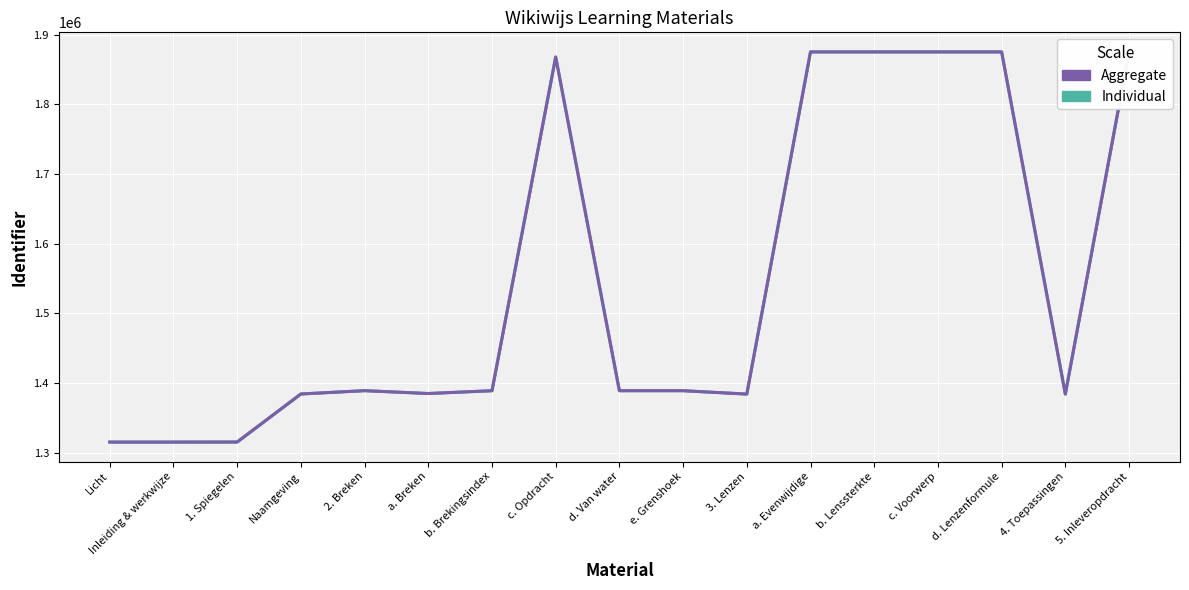

What is the spread (max minus min) of values at d. Lenzenformule?

25